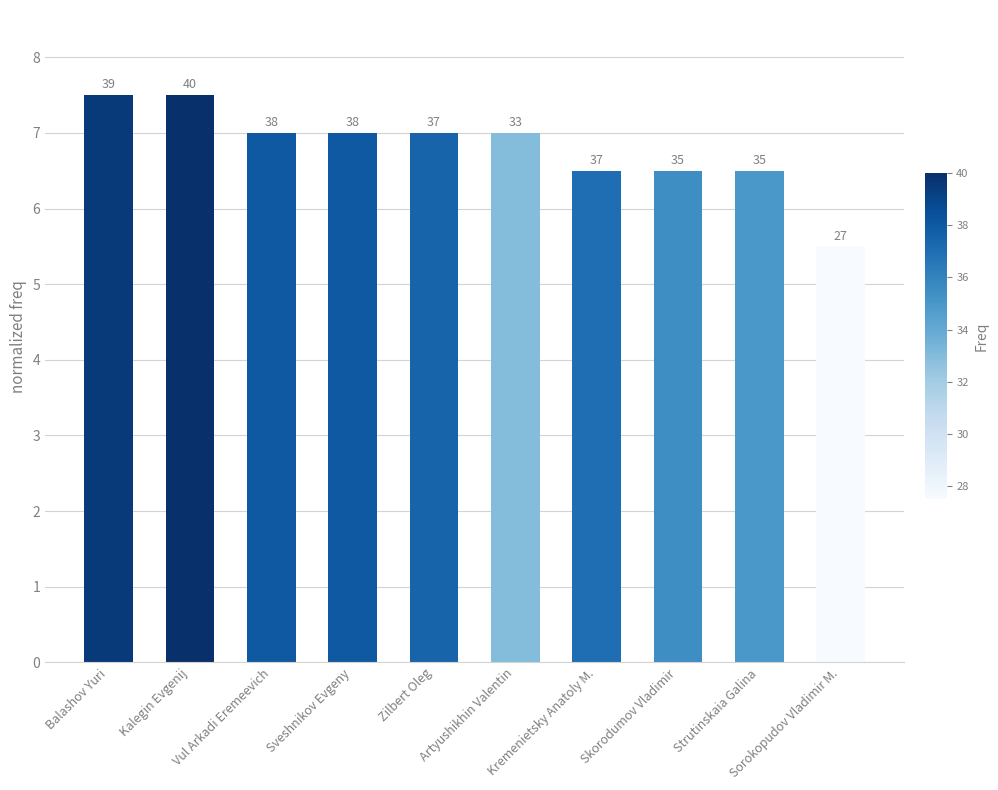

Does the chart contain any negative values?

No